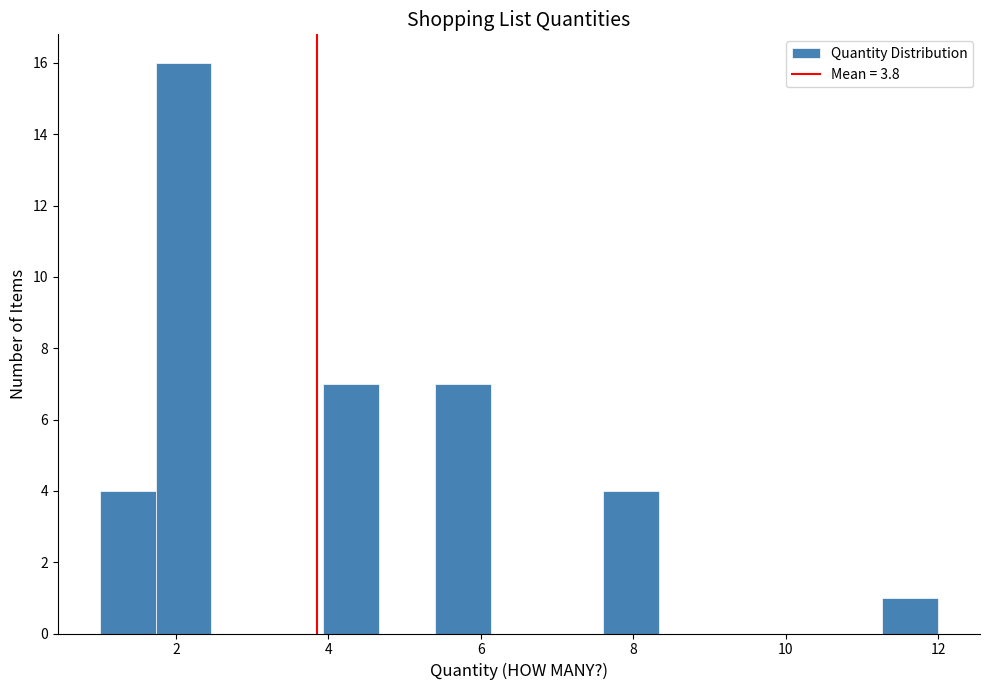

Around what value on the x-axis is the tallest bar? Give the approximate position of its centre, as read against the axis.

2.2